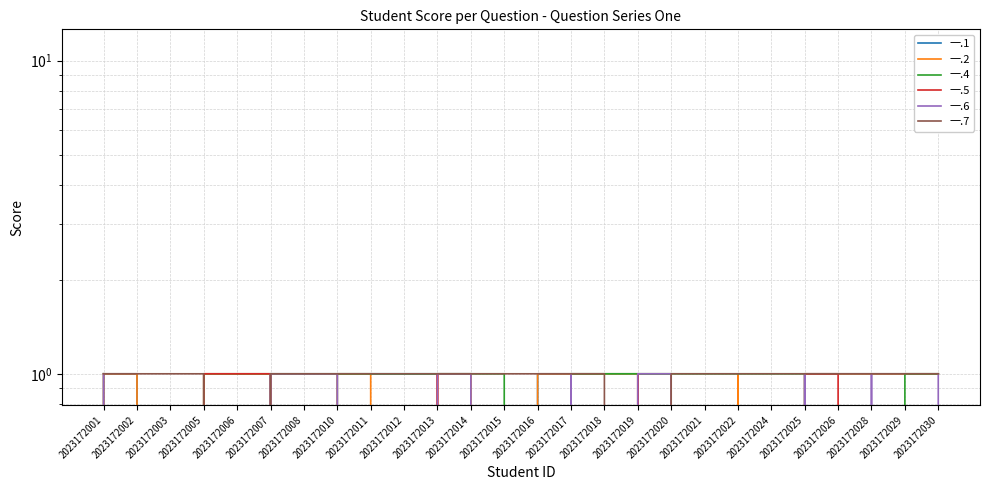

Is the value of 一.2 at 2023172012 greater than the value of 一.5 at 2023172019?

No